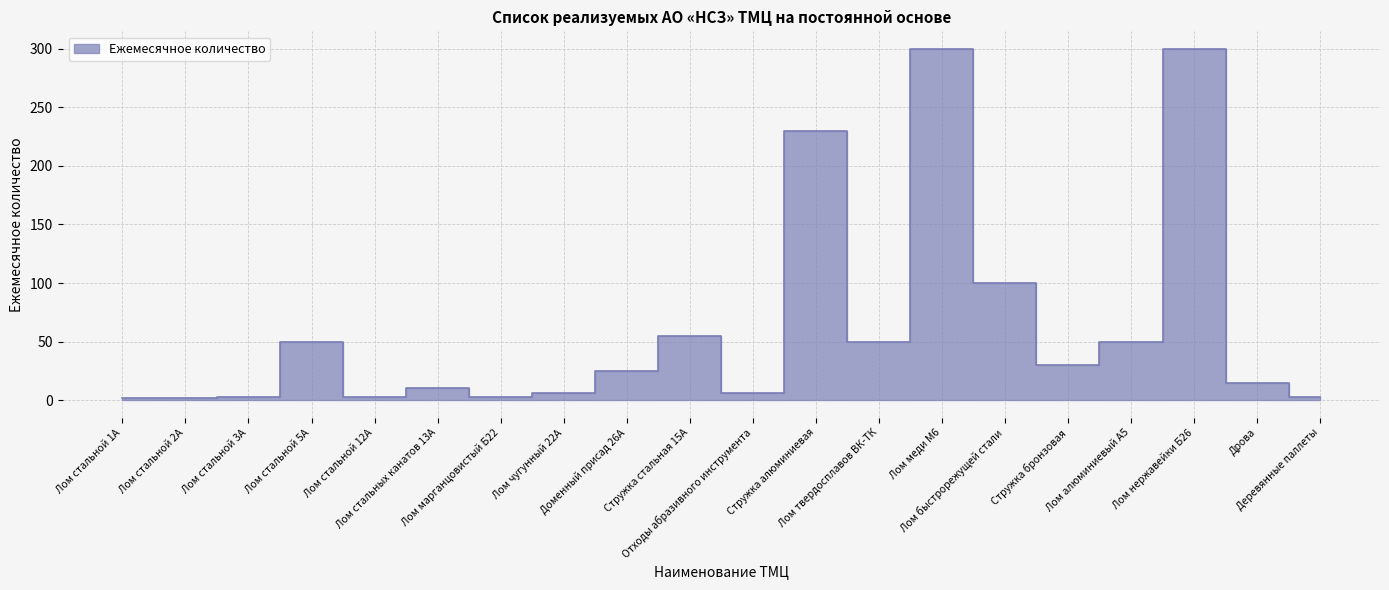

What is the sum of the values at Стружка стальная 15А and Стружка алюминиевая?

285